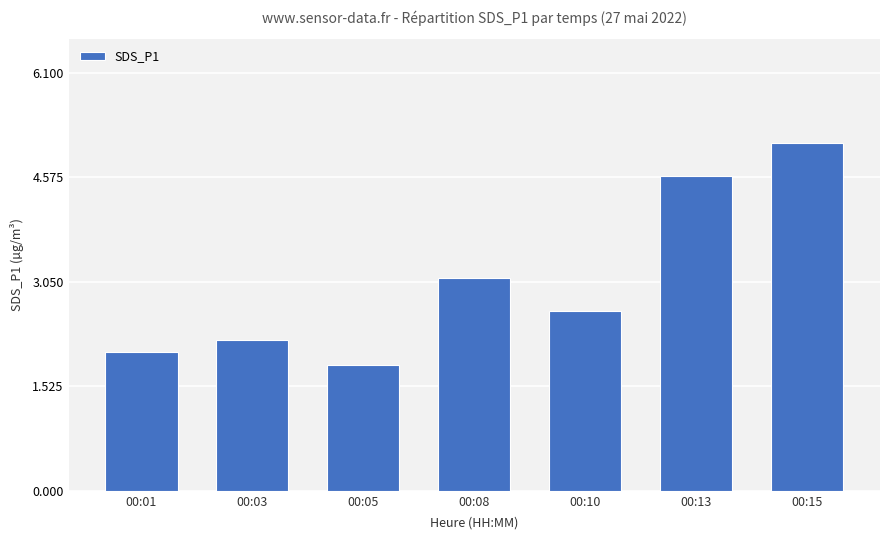

Rank the categories by value from lowest to highest.

00:05, 00:01, 00:03, 00:10, 00:08, 00:13, 00:15